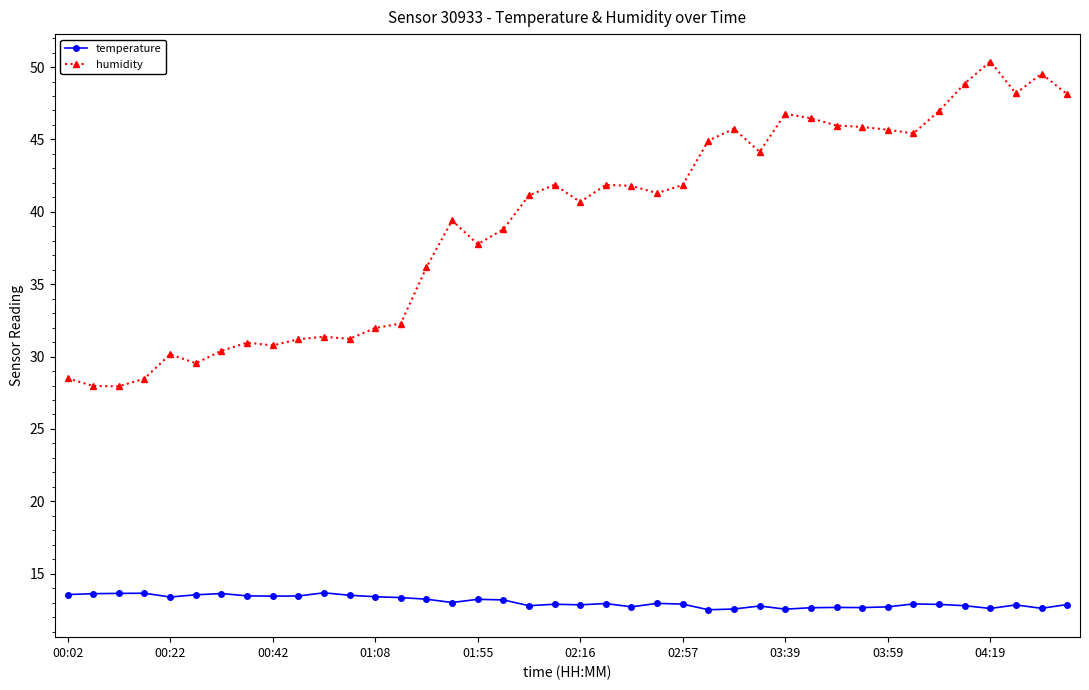

What is the difference between the maximum and minimum values in the humidity series?

22.4